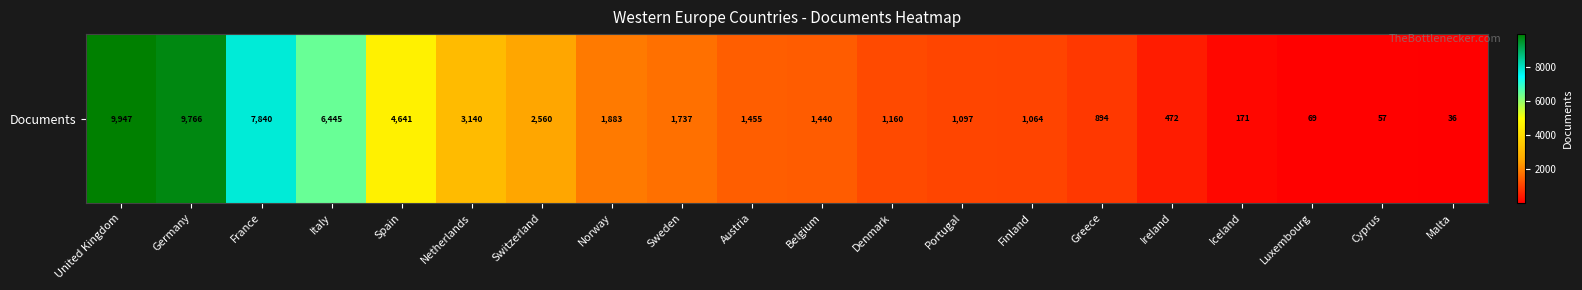

What is the smallest value displayed?

36